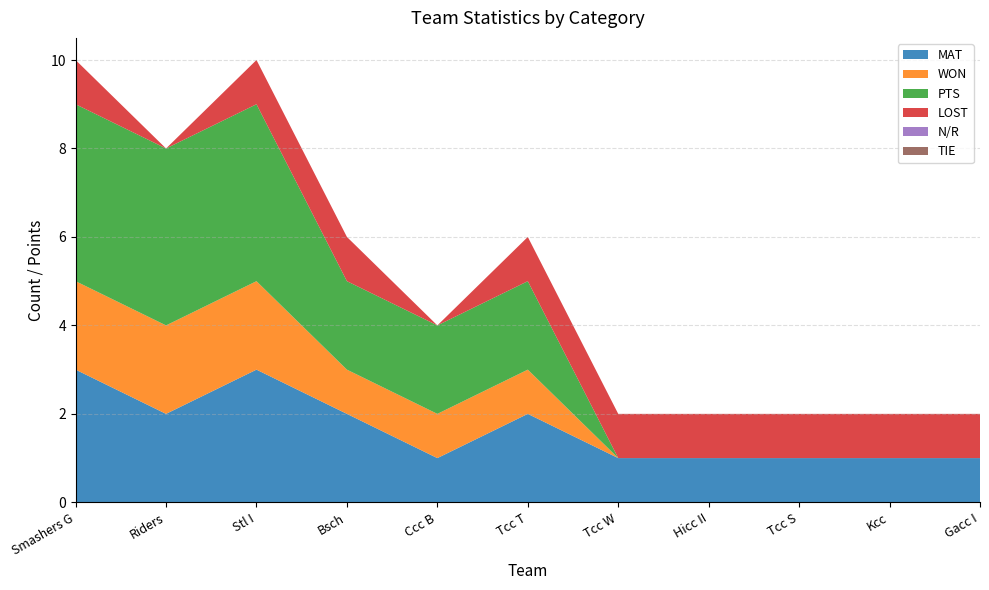

Reading left to right, extract all data points from this chart.

MAT: Smashers G=3	Riders=2	Stl I=3	Bsch=2	Ccc B=1	Tcc T=2	Tcc W=1	Hicc II=1	Tcc S=1	Kcc=1	Gacc I=1
WON: Smashers G=2	Riders=2	Stl I=2	Bsch=1	Ccc B=1	Tcc T=1	Tcc W=0	Hicc II=0	Tcc S=0	Kcc=0	Gacc I=0
PTS: Smashers G=4	Riders=4	Stl I=4	Bsch=2	Ccc B=2	Tcc T=2	Tcc W=0	Hicc II=0	Tcc S=0	Kcc=0	Gacc I=0
LOST: Smashers G=1	Riders=0	Stl I=1	Bsch=1	Ccc B=0	Tcc T=1	Tcc W=1	Hicc II=1	Tcc S=1	Kcc=1	Gacc I=1
N/R: Smashers G=0	Riders=0	Stl I=0	Bsch=0	Ccc B=0	Tcc T=0	Tcc W=0	Hicc II=0	Tcc S=0	Kcc=0	Gacc I=0
TIE: Smashers G=0	Riders=0	Stl I=0	Bsch=0	Ccc B=0	Tcc T=0	Tcc W=0	Hicc II=0	Tcc S=0	Kcc=0	Gacc I=0